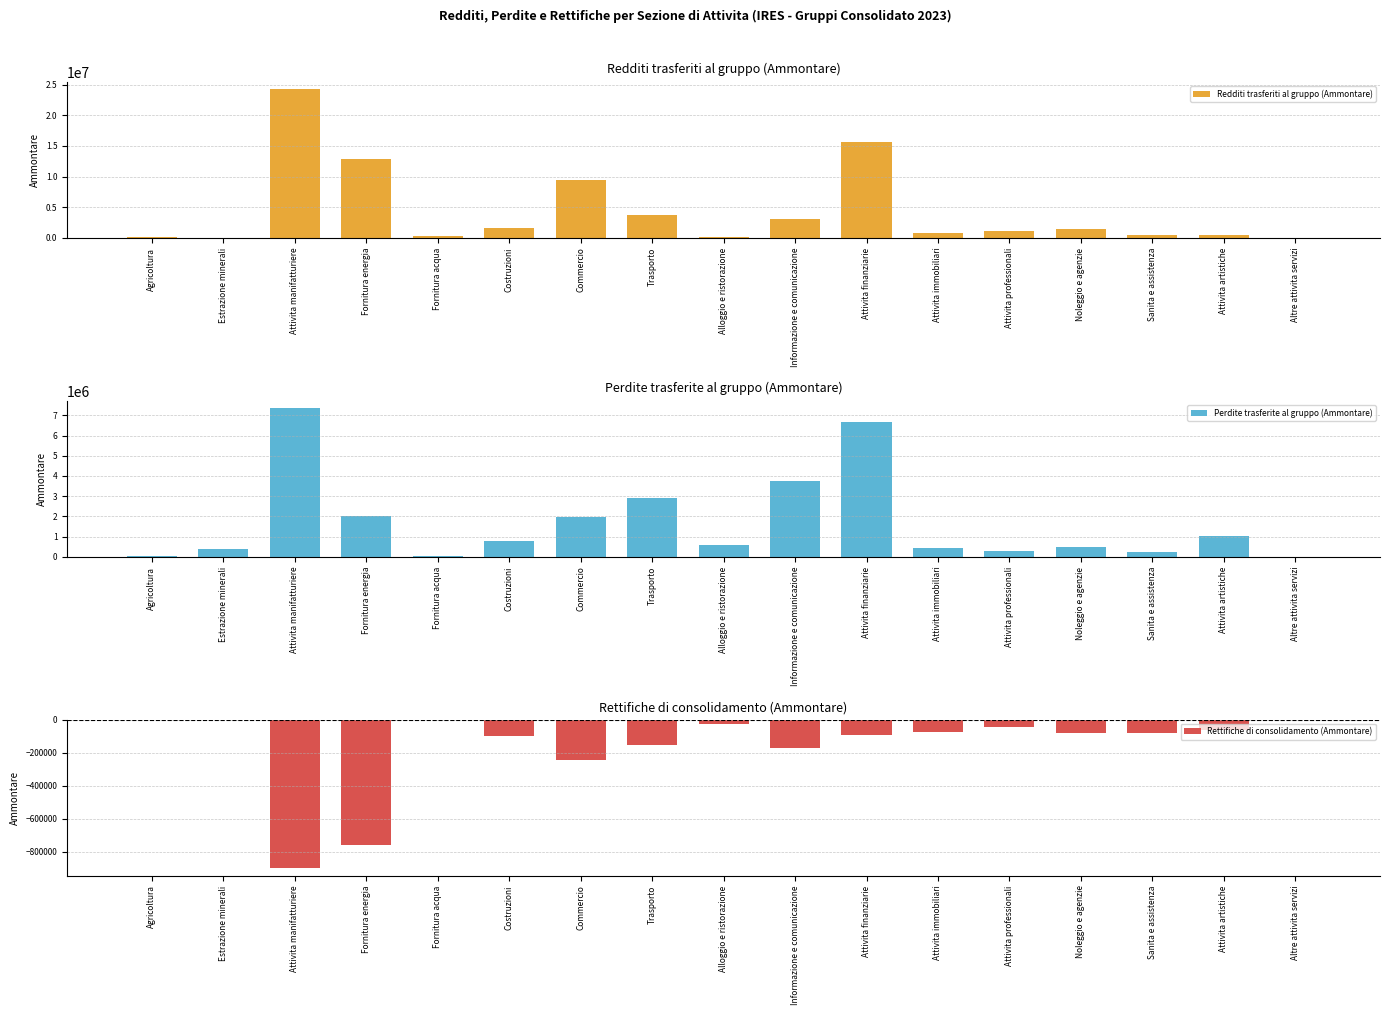

What is the label of the 15th bar from the left?

Sanita e assistenza